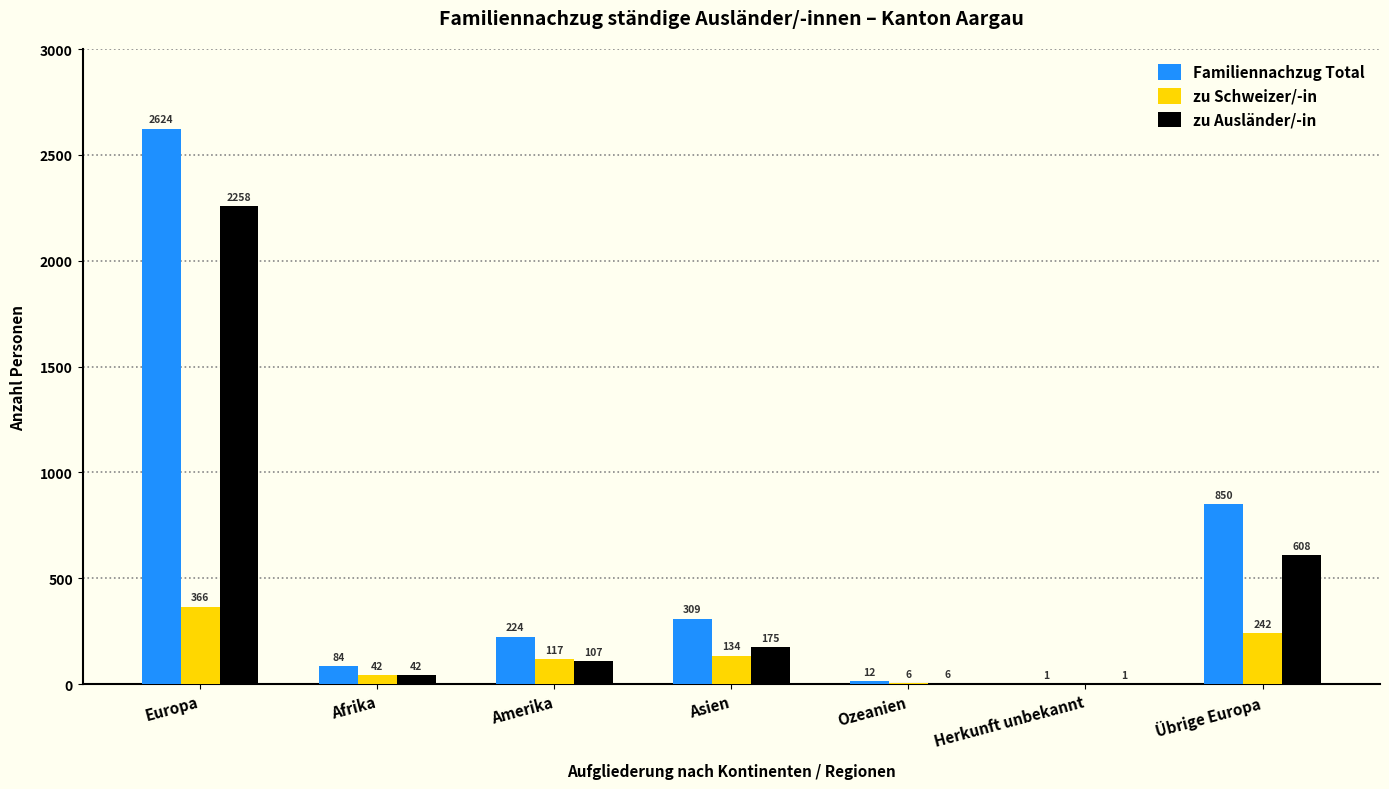

At which label does Familiennachzug Total first exceed 224?

Europa